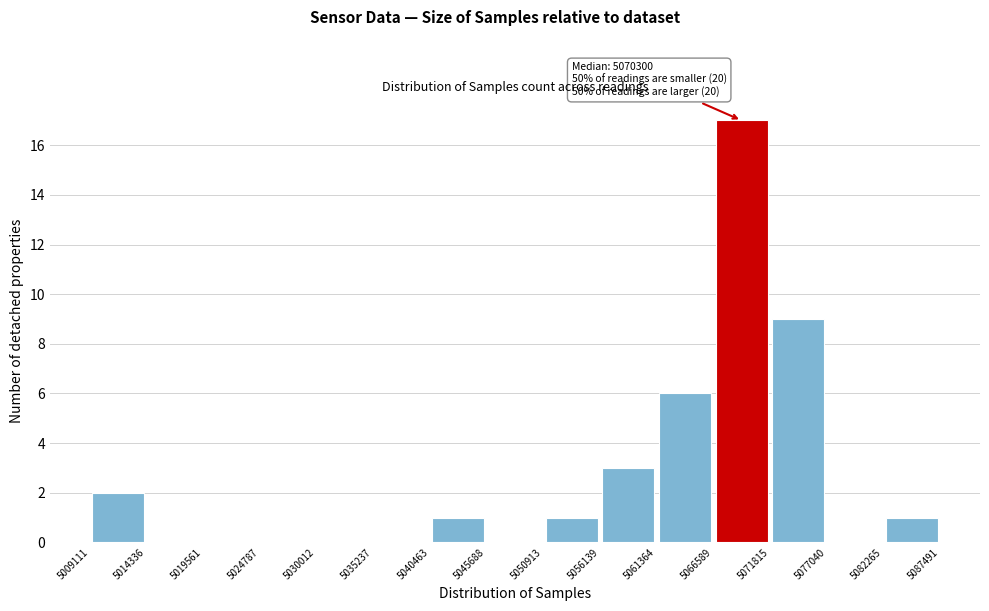

Which range on the x-axis has the tallest bar?

5066589 to 5071815